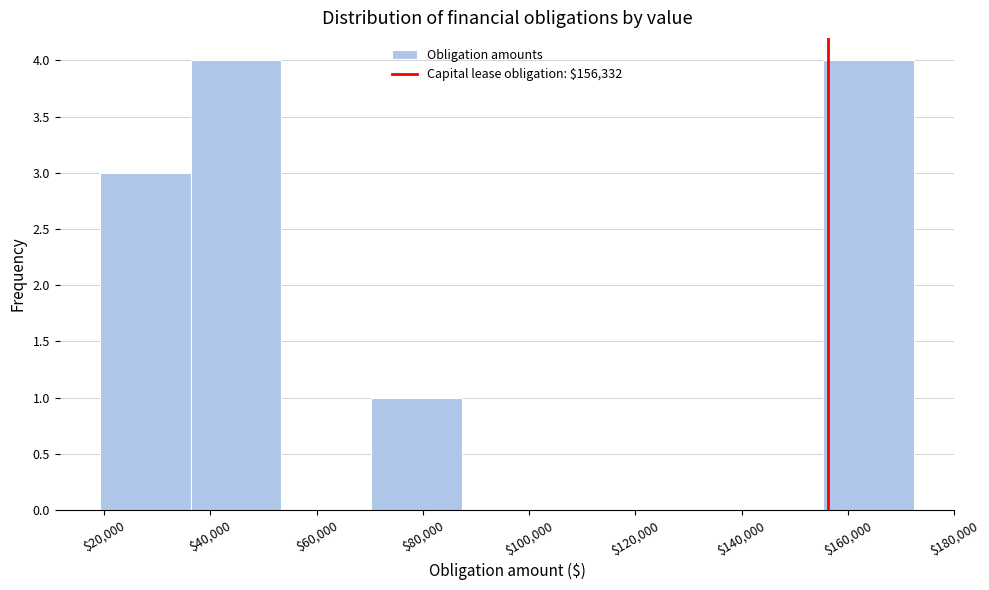

Reading left to right, list every bar in this chart as the range it spans on the x-axis followed by its height. Neither the bar edges nor the heights are printed on the chart, so give them approximately, as read against the axes.

20000 to 36000: 3
36000 to 54000: 4
54000 to 70000: 0
70000 to 88000: 1
88000 to 104000: 0
104000 to 122000: 0
122000 to 138000: 0
138000 to 156000: 0
156000 to 172000: 4